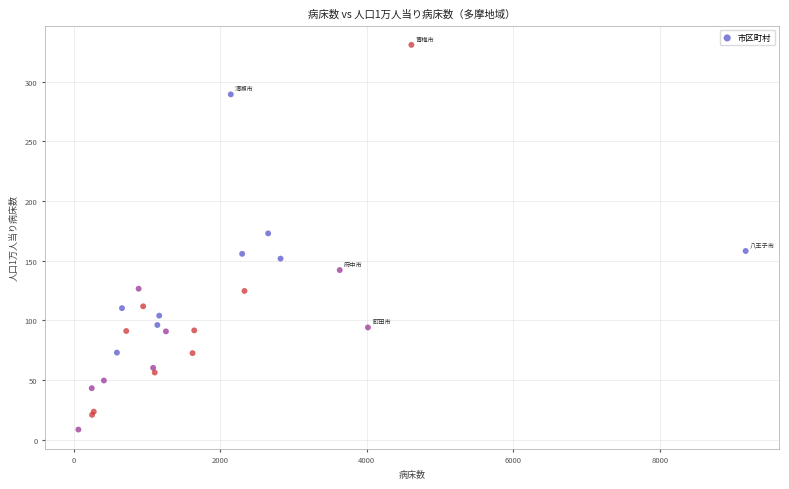

What Y value in the scatter plot is closest to 169?

172.8